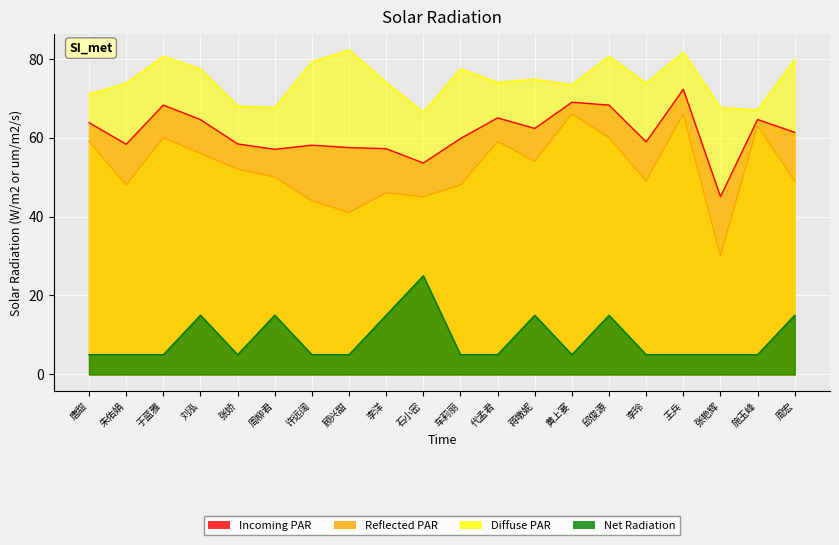

What is the difference between the maximum and minimum values in the Net Radiation series?

20.0